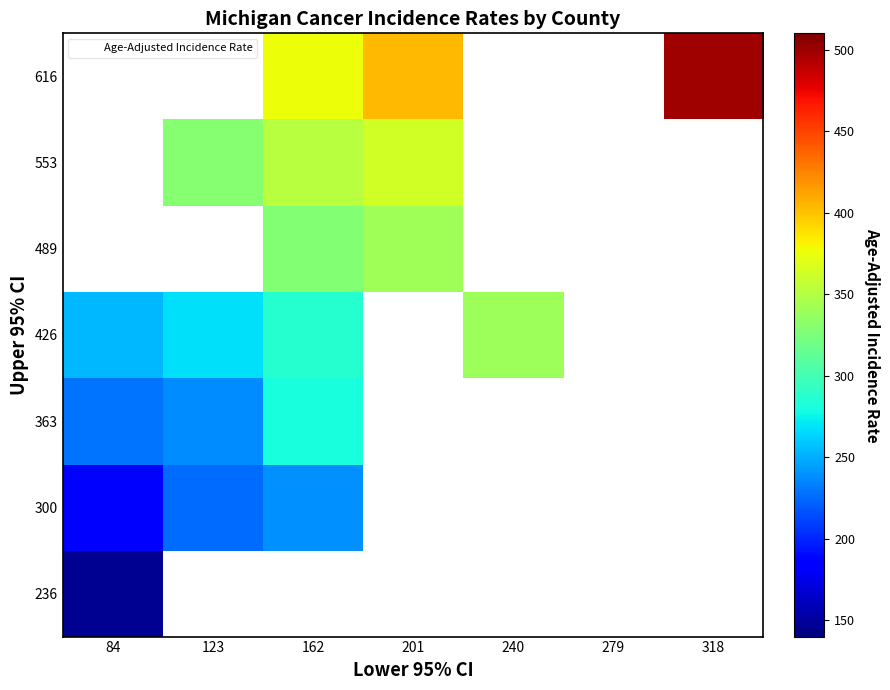

The value of 616 at 201 is 403.6. True or false?

True